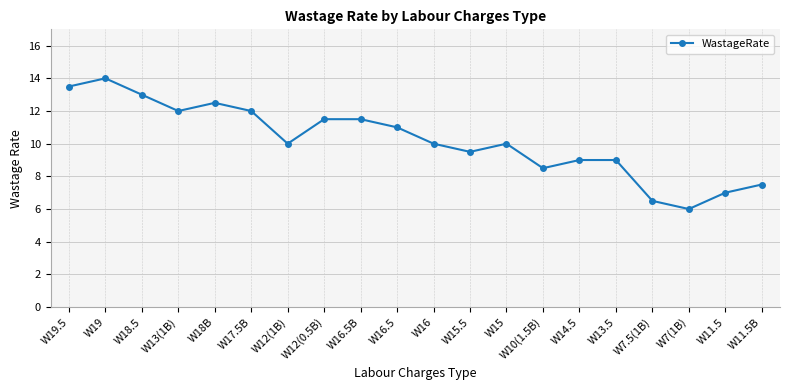

Which label corresponds to the smallest value in the chart?

W7(1B)